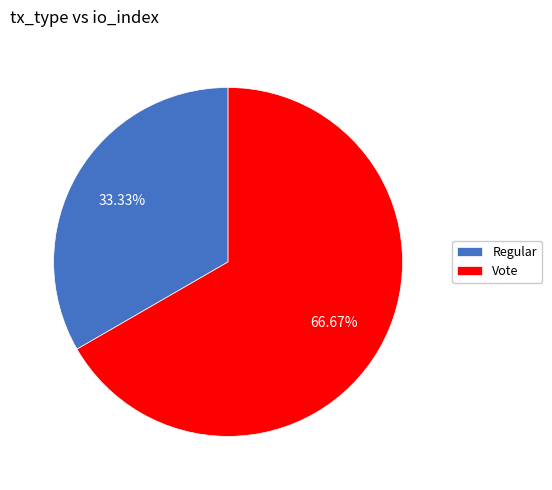

Count the number of slices in the pie.

2